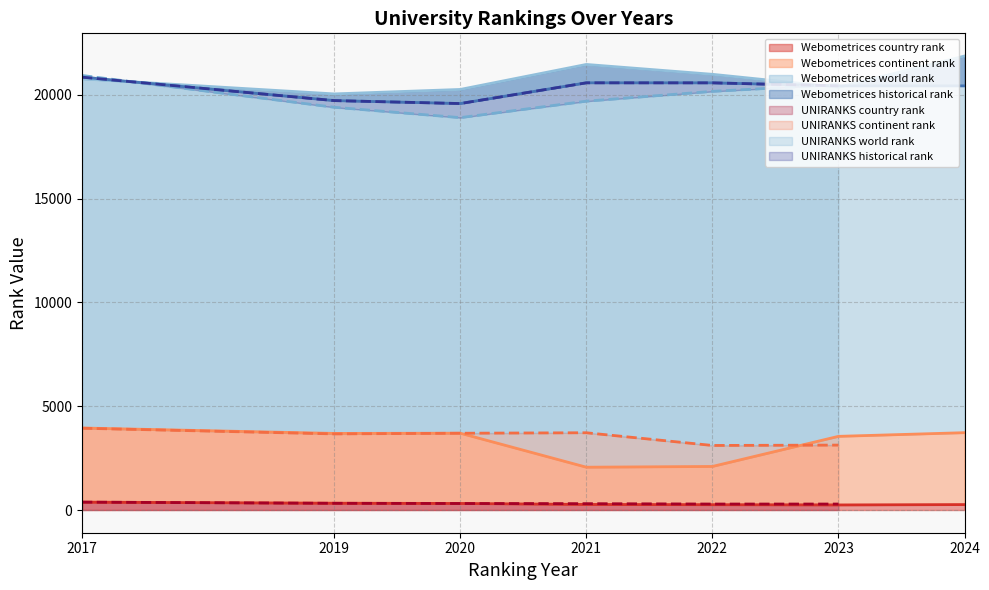

Rank the series at Webometrices 2024 from lowest to highest value.

country rank, continent rank, world rank, historical rank